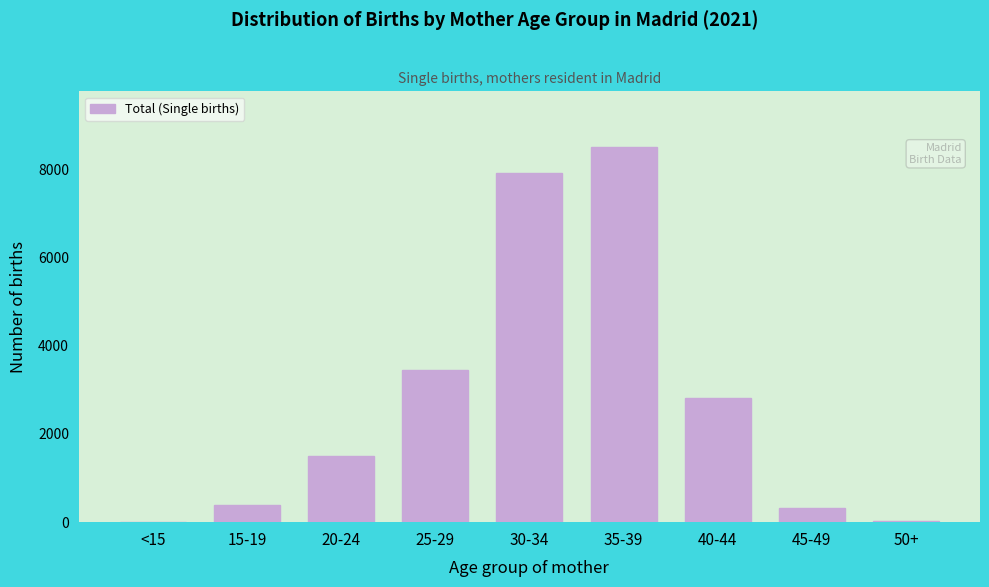

What is the greatest value displayed?

8488